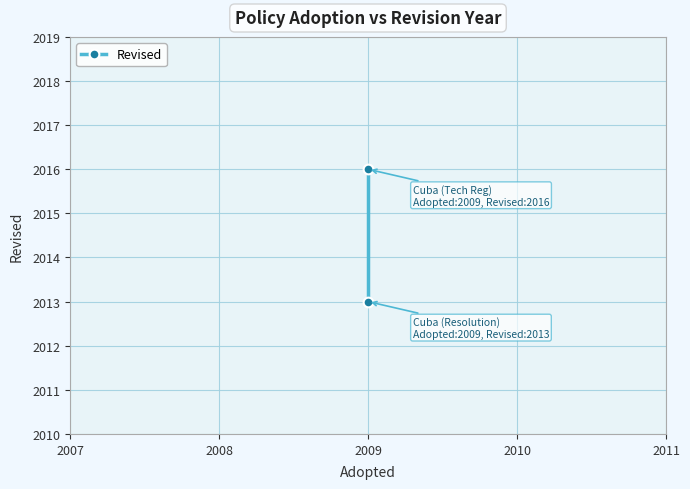

Reading left to right, list all the values displayed in this chart.

2013	2016